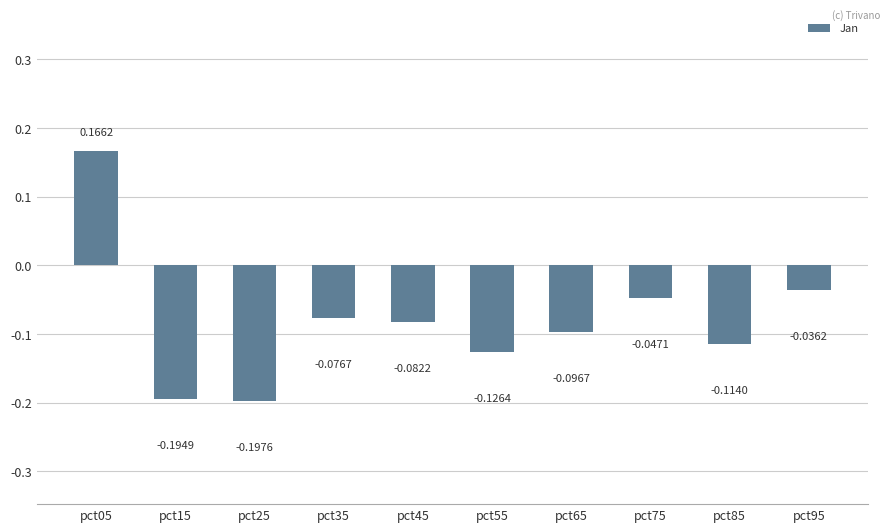

Count the number of data series in this chart.

1